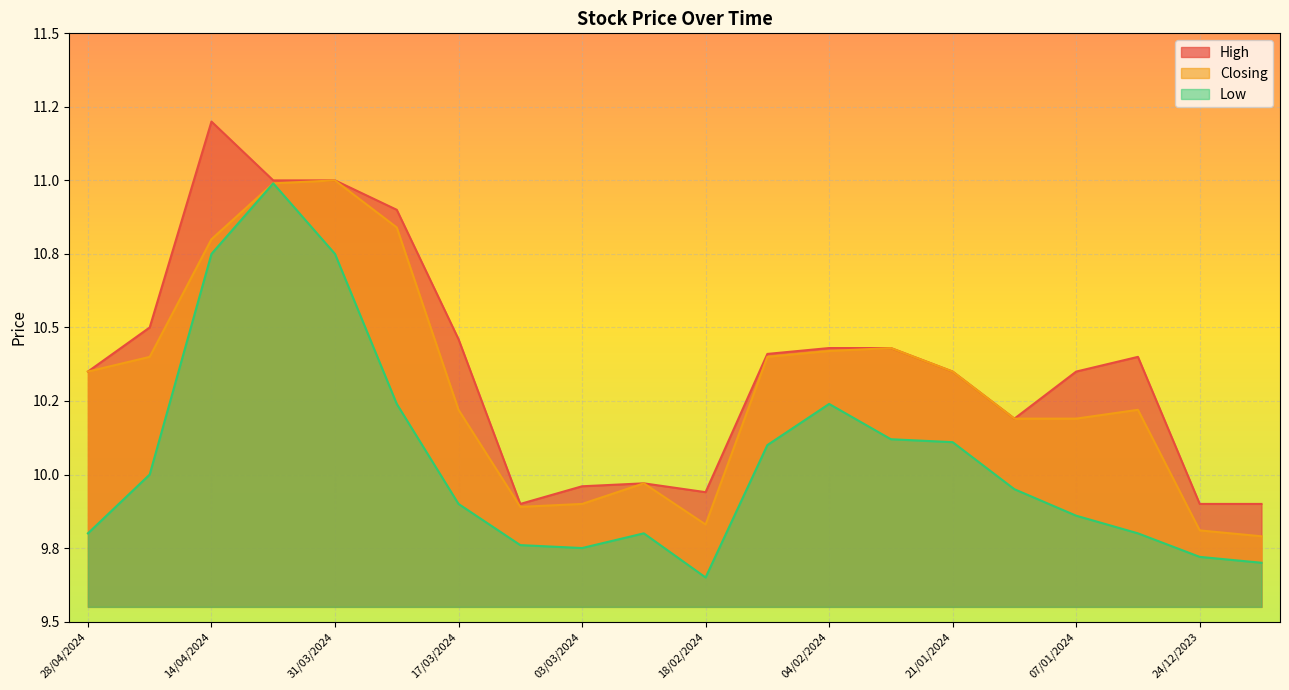

Rank the series by their maximum value, from highest to lowest.

High, Closing, Low